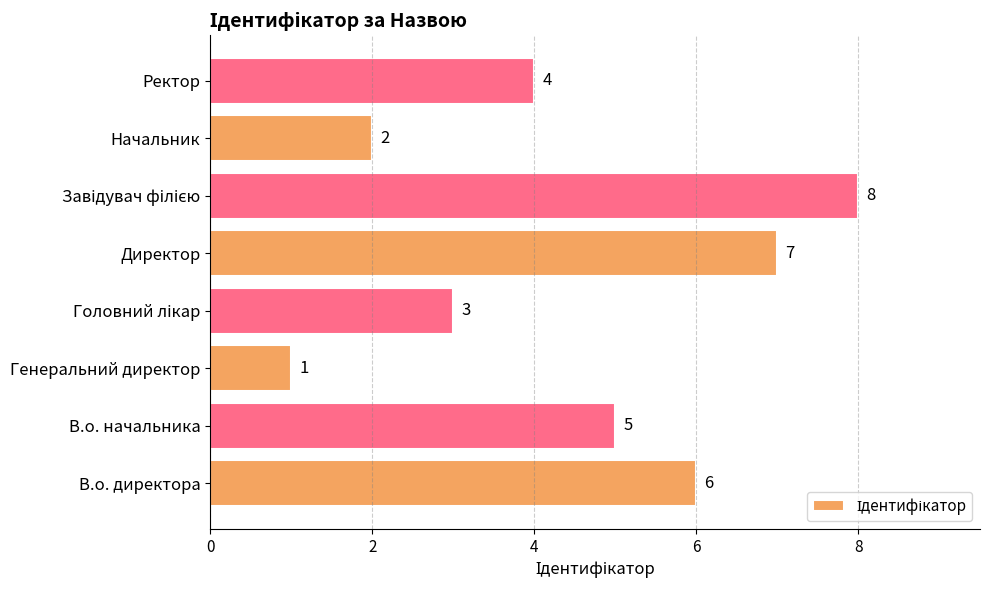

What is the sum of all values?

36